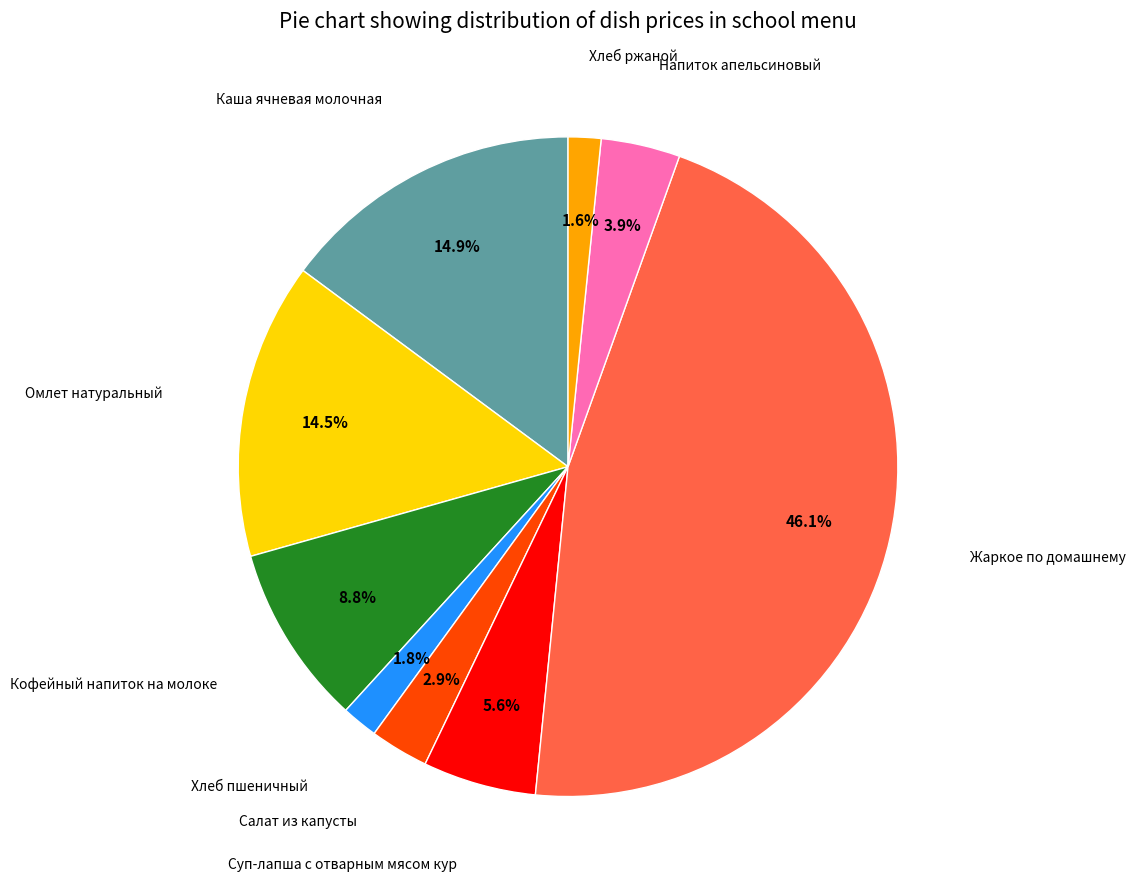

Approximately how many times larger is the value at Кофейный напиток на молоке compared to Омлет натуральный?

0.6